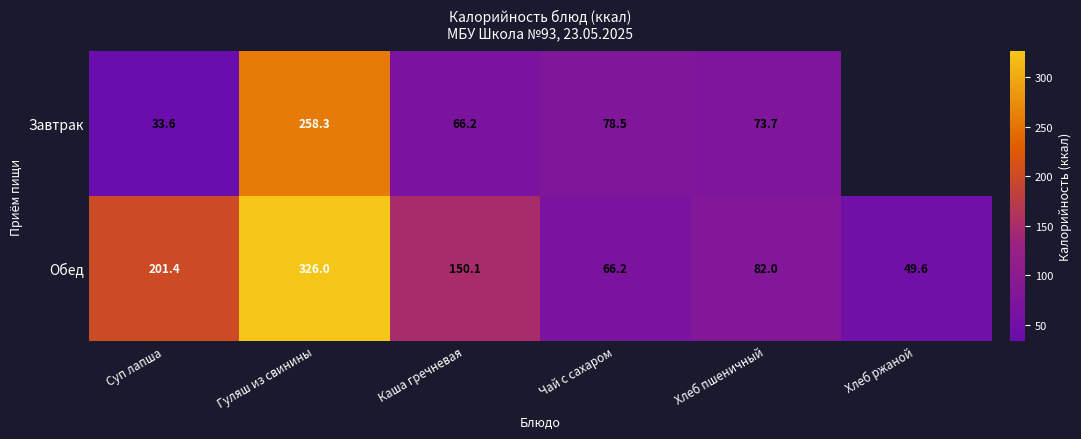

Is the value of Завтрак at Гуляш из свинины greater than the value of Обед at Гуляш из свинины?

No